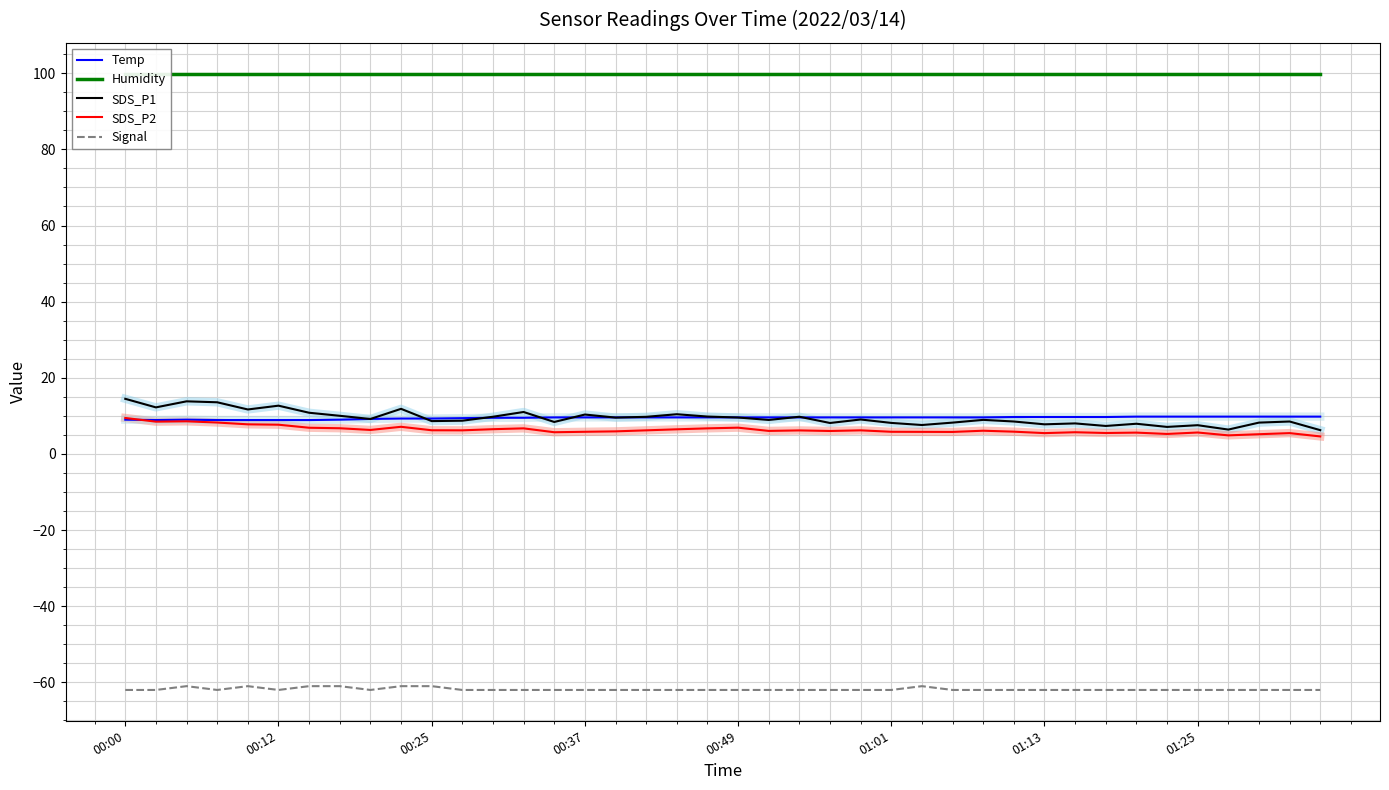

Count the number of data series in this chart.

5